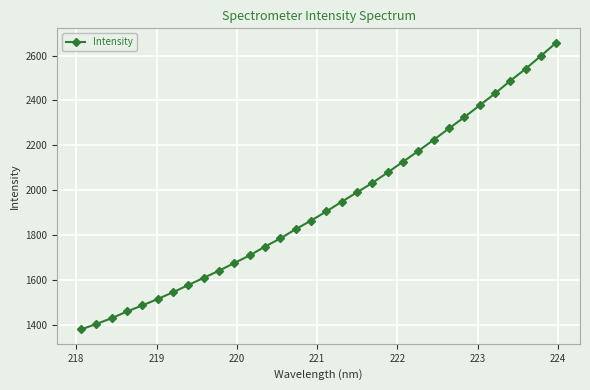

What is the smallest value displayed?

1378.1